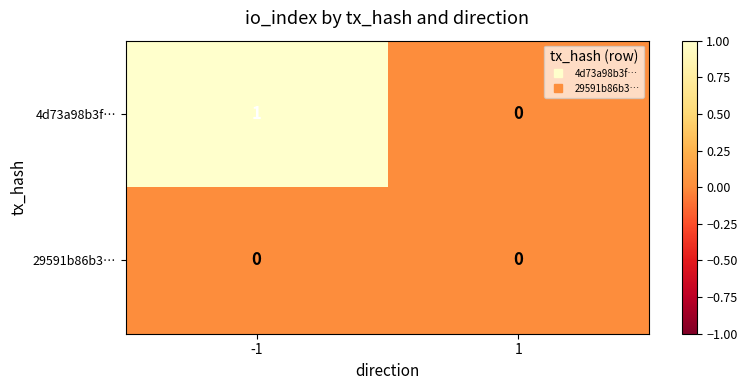

Reading right to left, extract all data points from this chart.

4d73a98b3f…: 0	1
29591b86b3…: 0	0